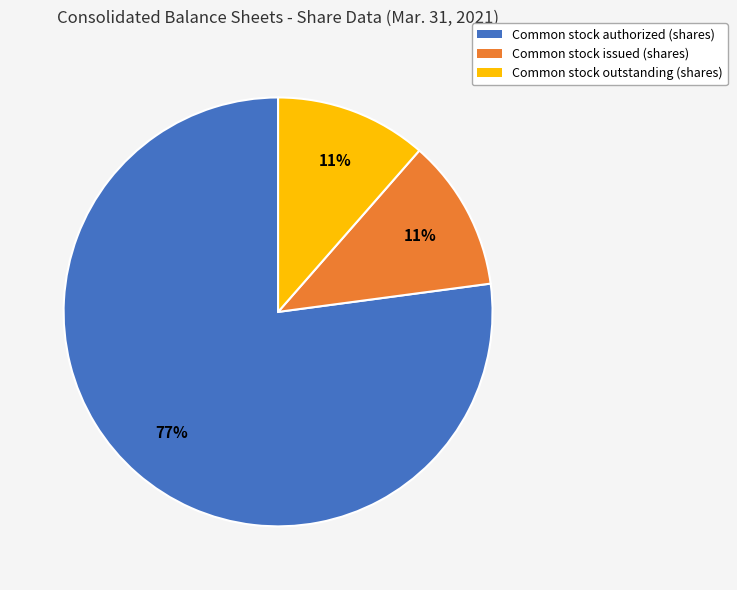

How many slices are in this pie chart?

3